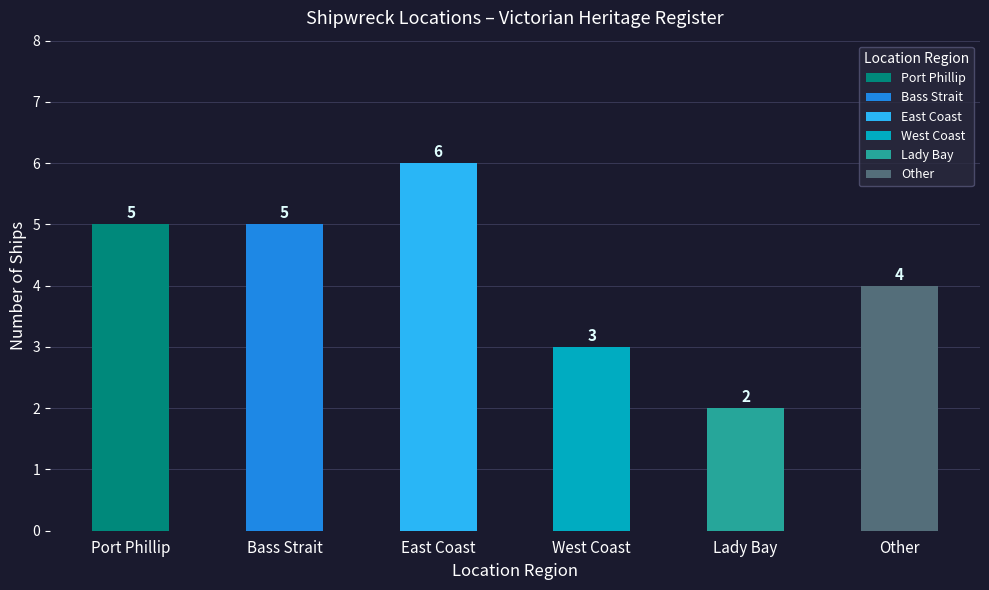

Between Port Phillip and West Coast, which is larger?

Port Phillip